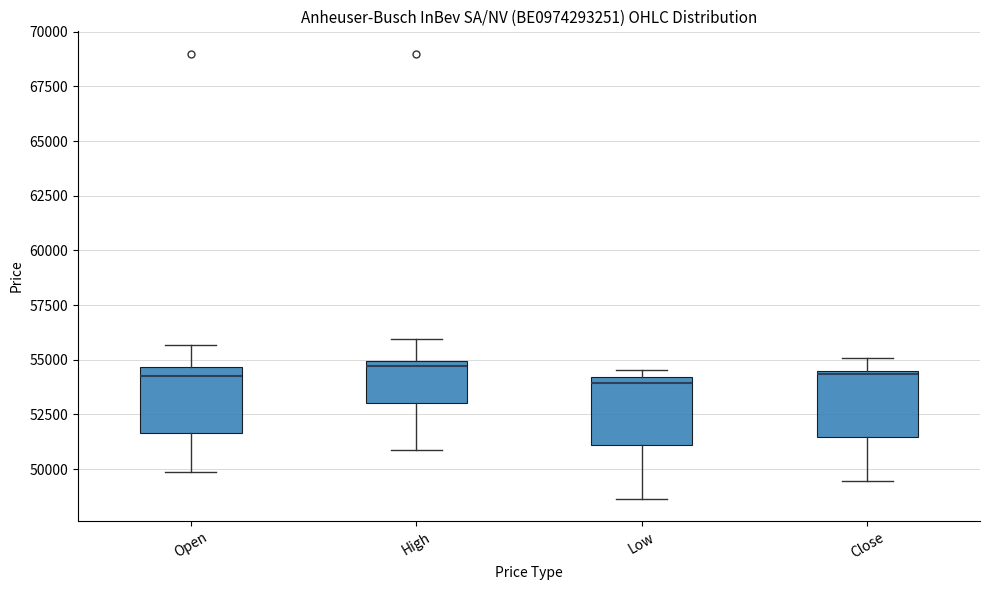

Reading left to right, read every box against the y-axis: the position of its median line, the range the box covers, and the ends of its whiskers. The values are not printed on the chart, so give them approximately, as read against the axis.

Open: median 54000, box 51500 to 54500, whiskers 50000 to 55500
High: median 54500, box 53000 to 55000, whiskers 51000 to 56000
Low: median 54000 (just below the box's upper edge), box 51000 to 54000, whiskers 48500 to 54500
Close: median 54500, box 51500 to 54500, whiskers 49500 to 55000